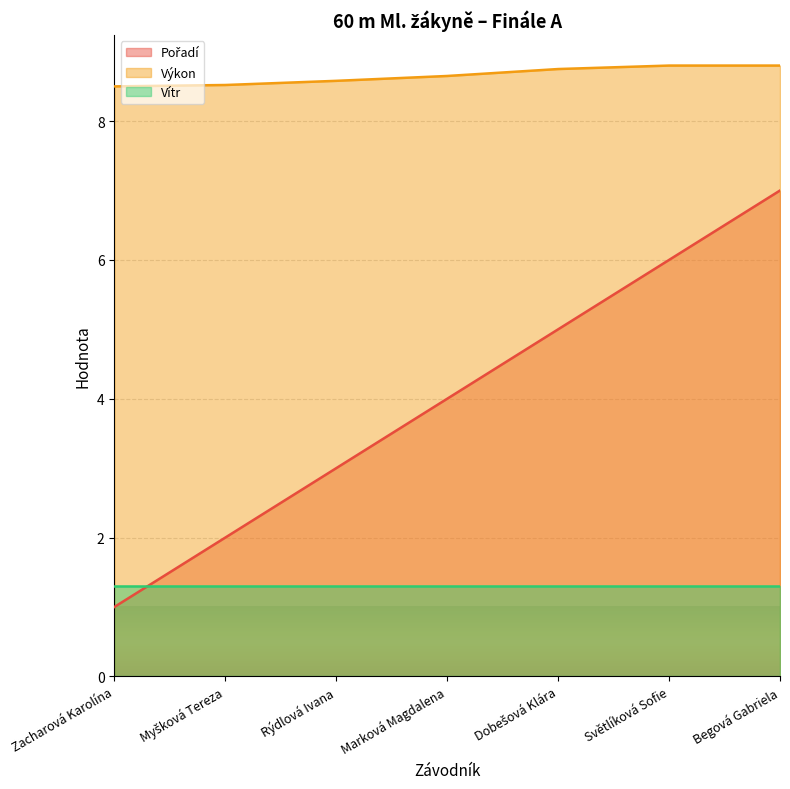

At which category does the chart reach its peak across all series?

Světlíková Sofie